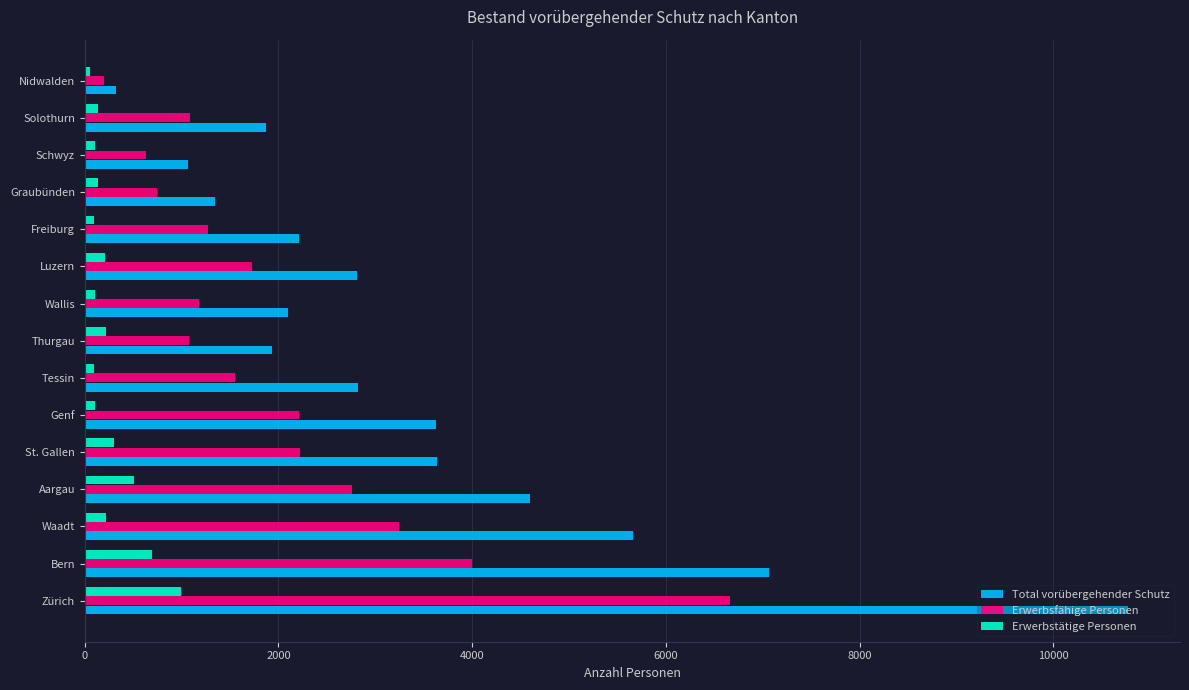

What is the difference between the second highest and minimum values in the Total vorübergehender Schutz series?

6745